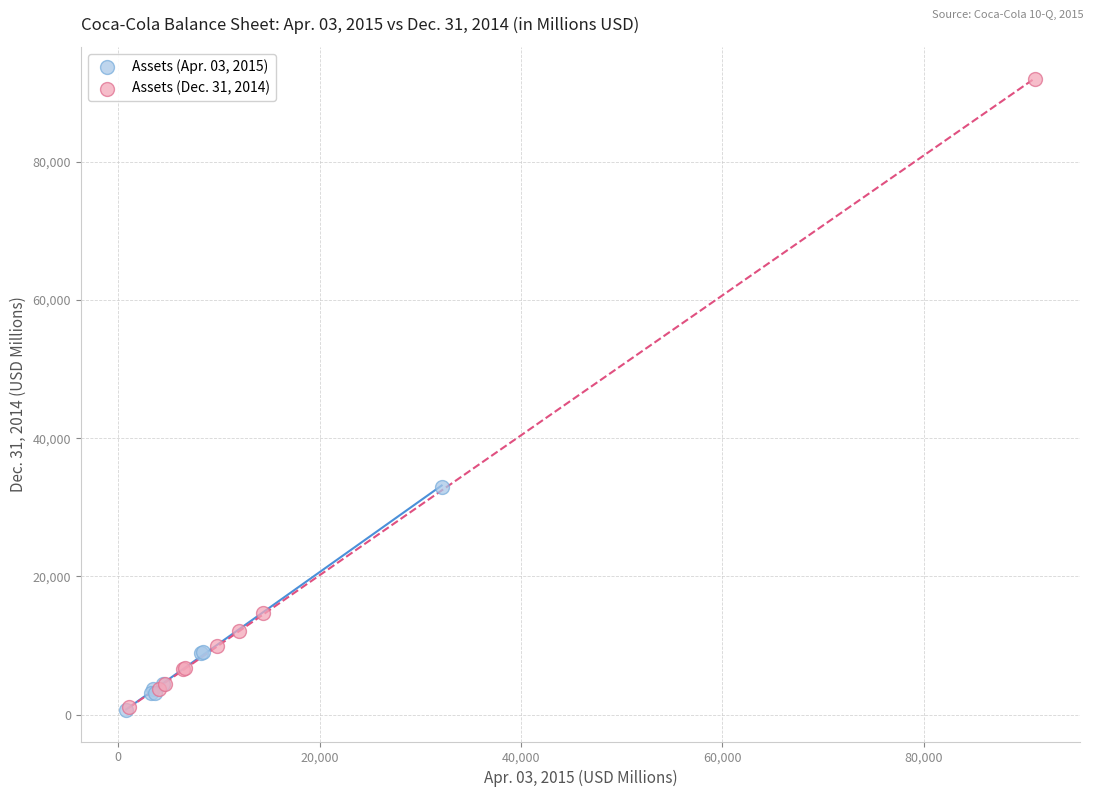

Which series has the widest spread of Y values?

Assets (Dec. 31, 2014)